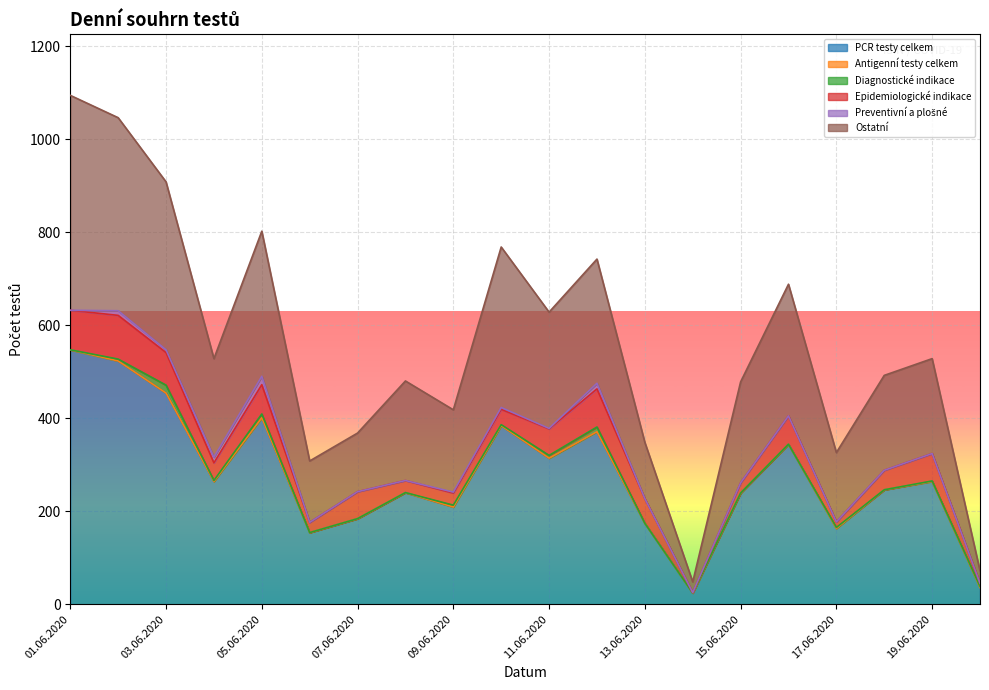

How many data points in Preventivní a plošné are above 0?

8